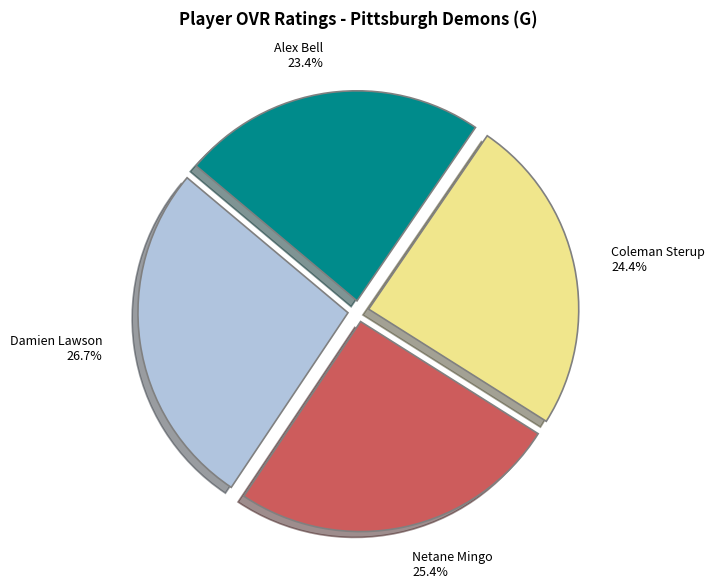

How many slices are in this pie chart?

4